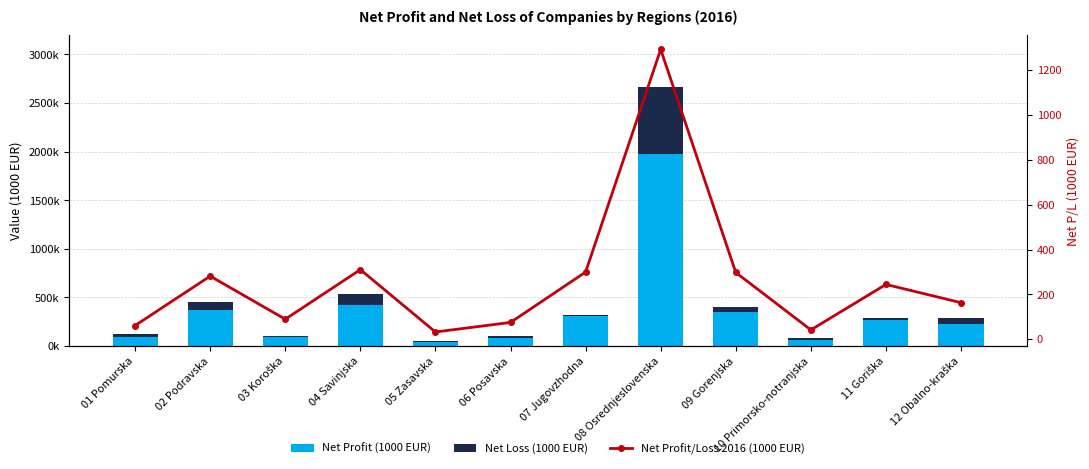

Count the number of data series in this chart.

3